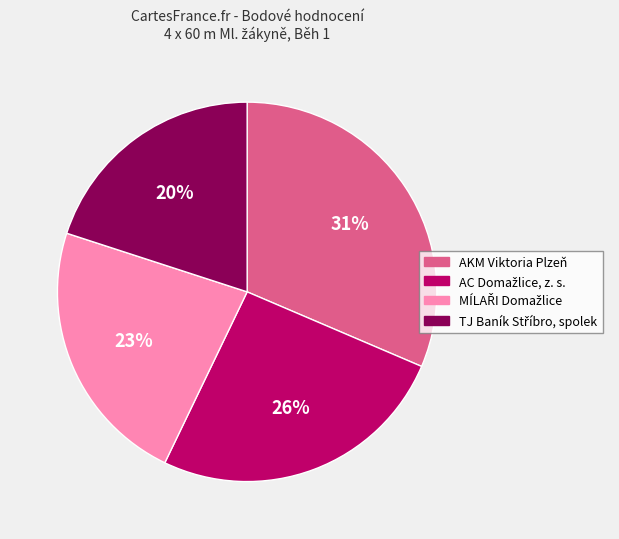

To the nearest percent, what percentage of the pie is AKM Viktoria Plzeň?

31%